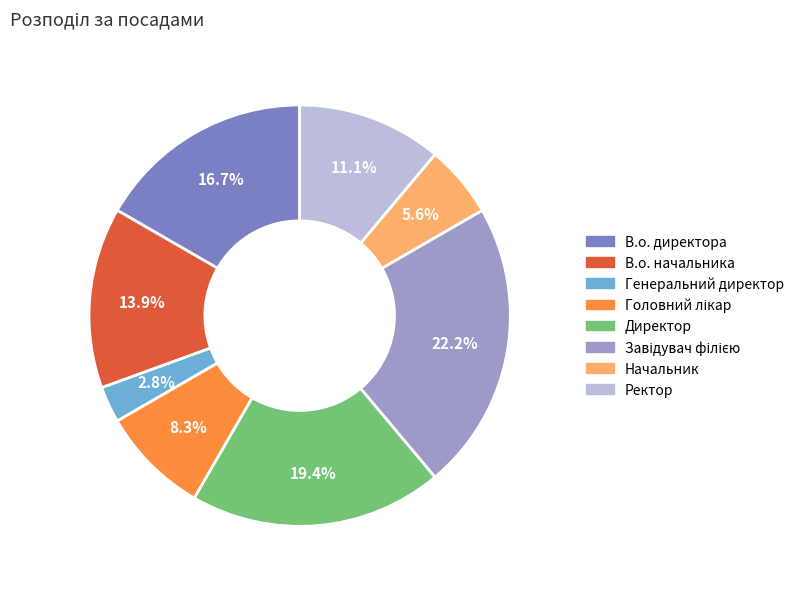

Between Генеральний директор and В.о. директора, which is larger?

В.о. директора